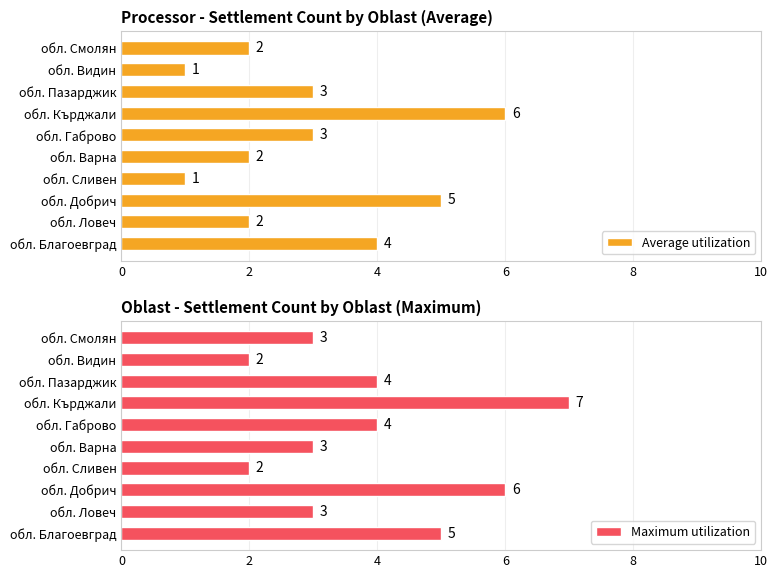

What is the difference between the second highest and minimum values in the Maximum utilization series?

4